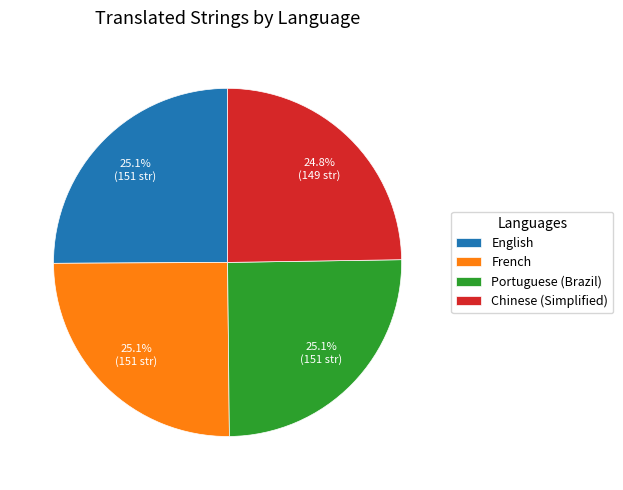

Approximately how many times larger is the value at French compared to Chinese (Simplified)?

1.0